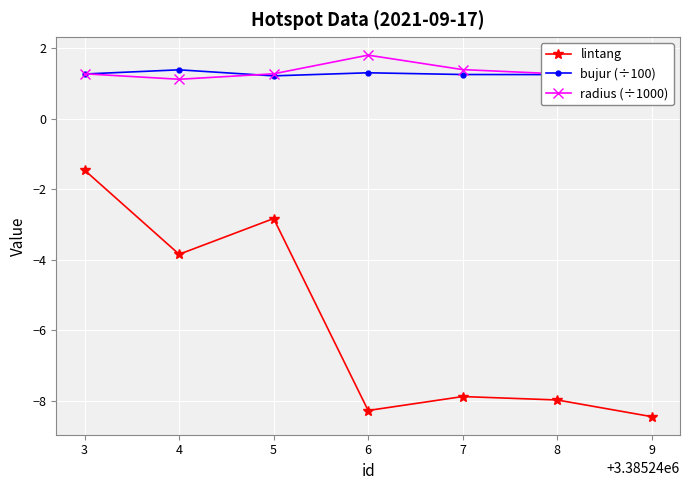

How many bujur (÷100) values are between 1 and 2?

7